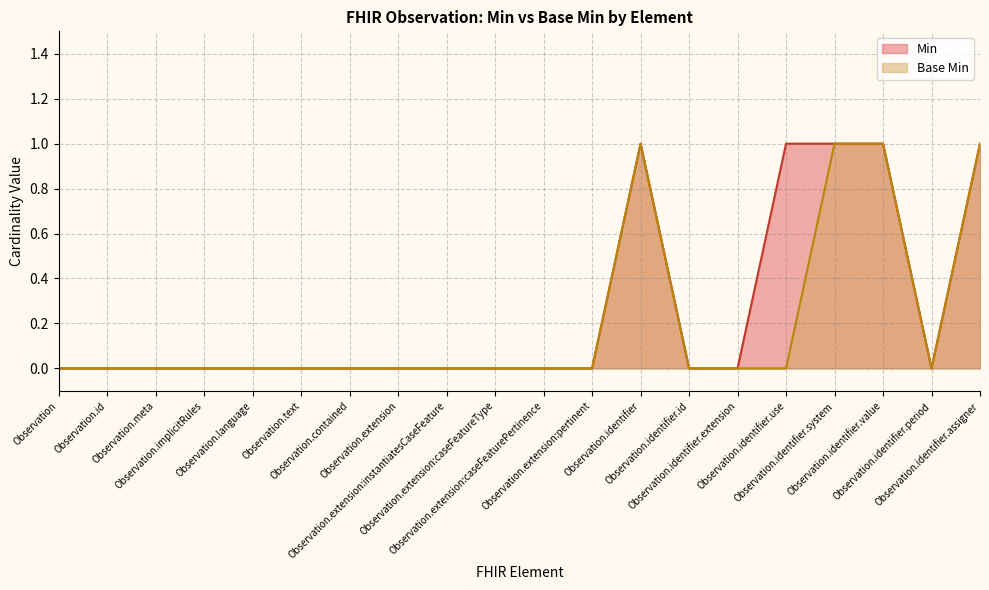

How many interior local peaks does the Base Min series have?

1